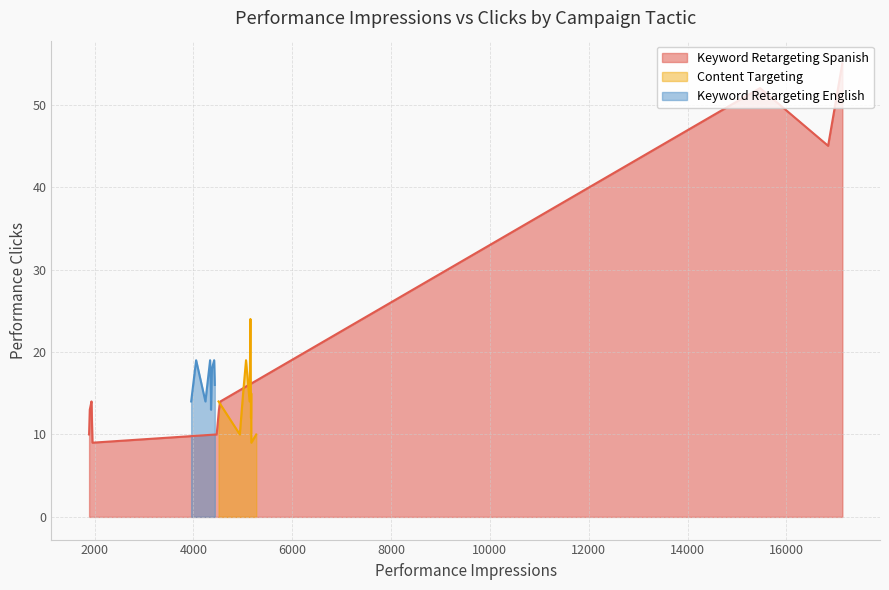

How many values in the Keyword Retargeting English series exceed 17?

4